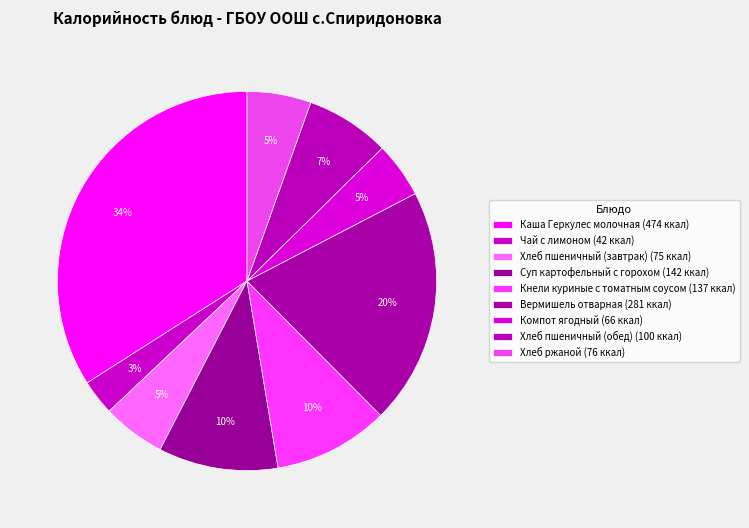

Count the number of slices in the pie.

9